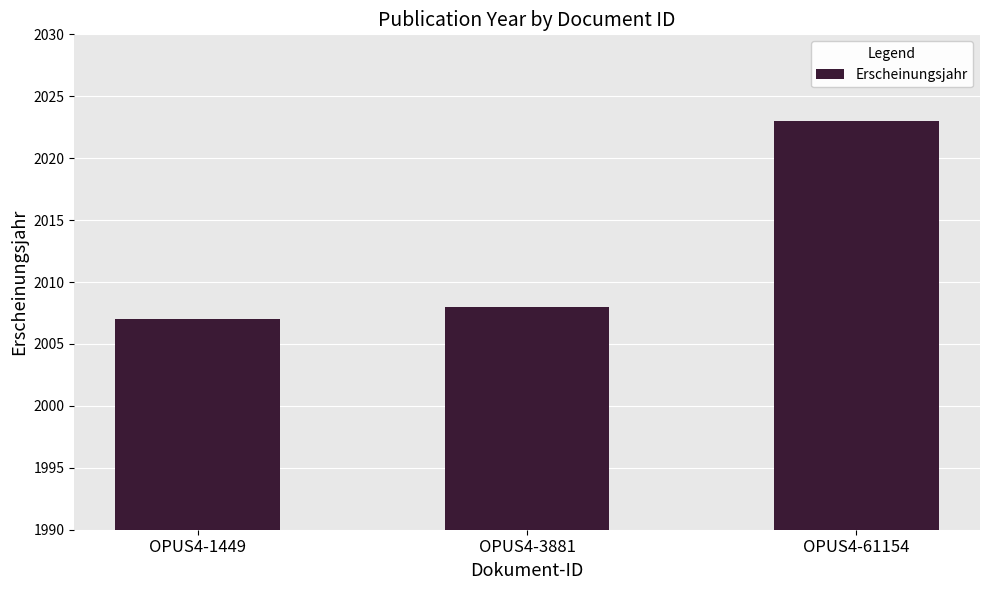

Approximately how many times larger is the value at OPUS4-1449 compared to OPUS4-61154?

1.0